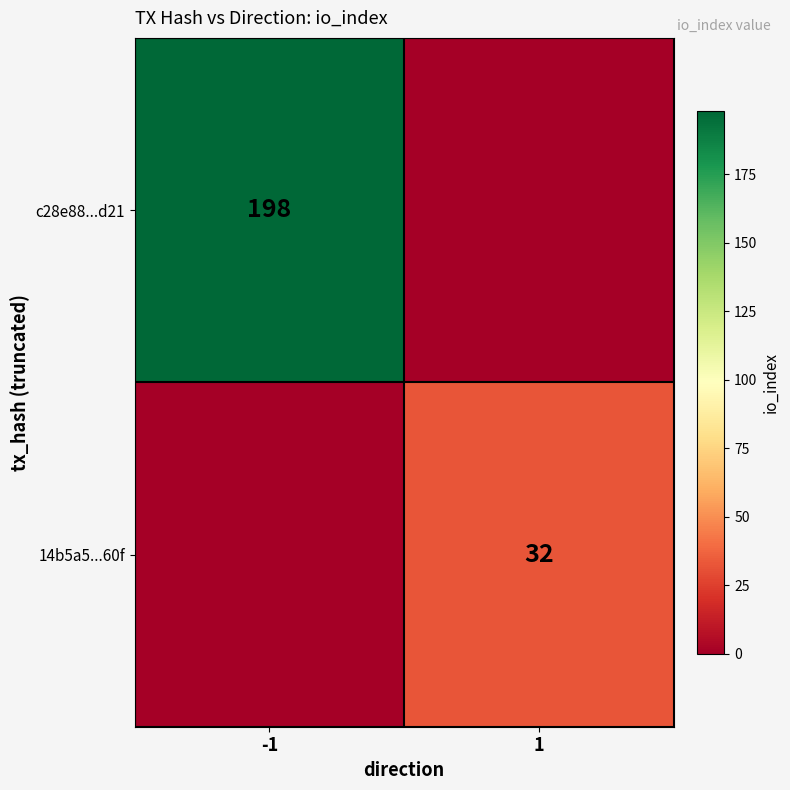

The c28e88...d21 series shows 198 at -1. True or false?

True